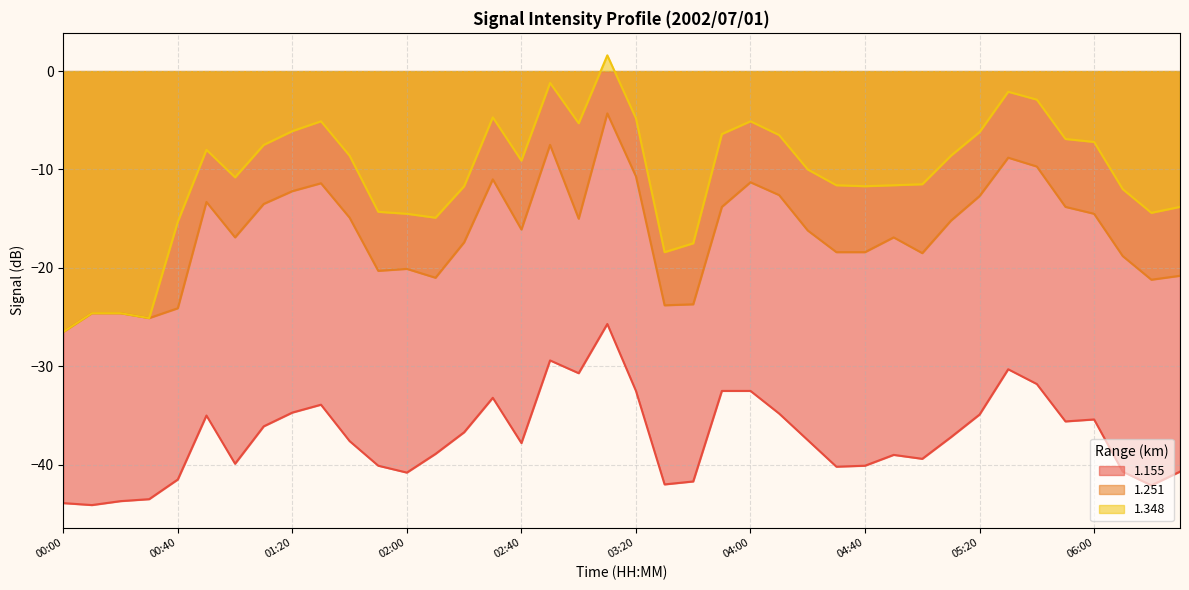

At how many categories does at least one series exceed -41?

40